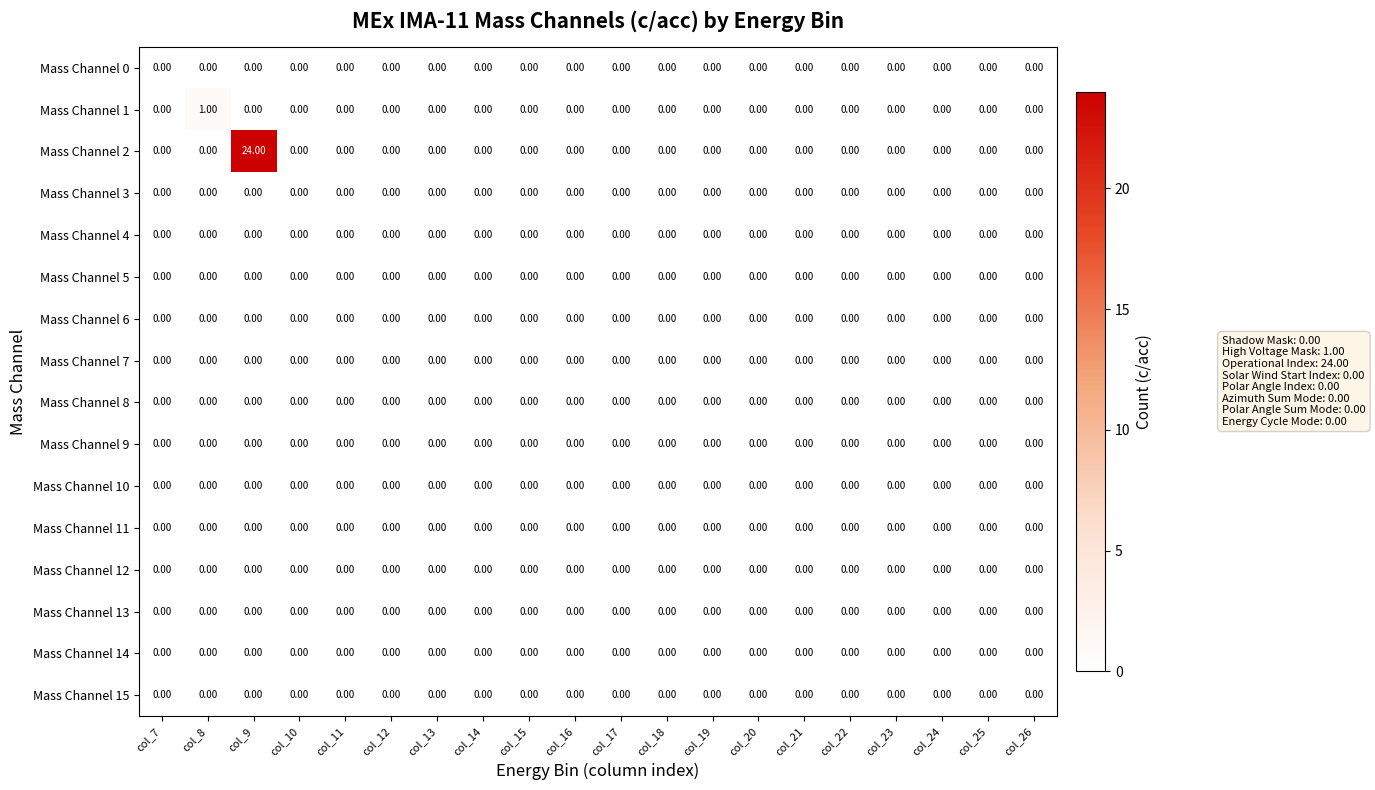

Which series has the largest range (max minus min)?

Mass Channel 2